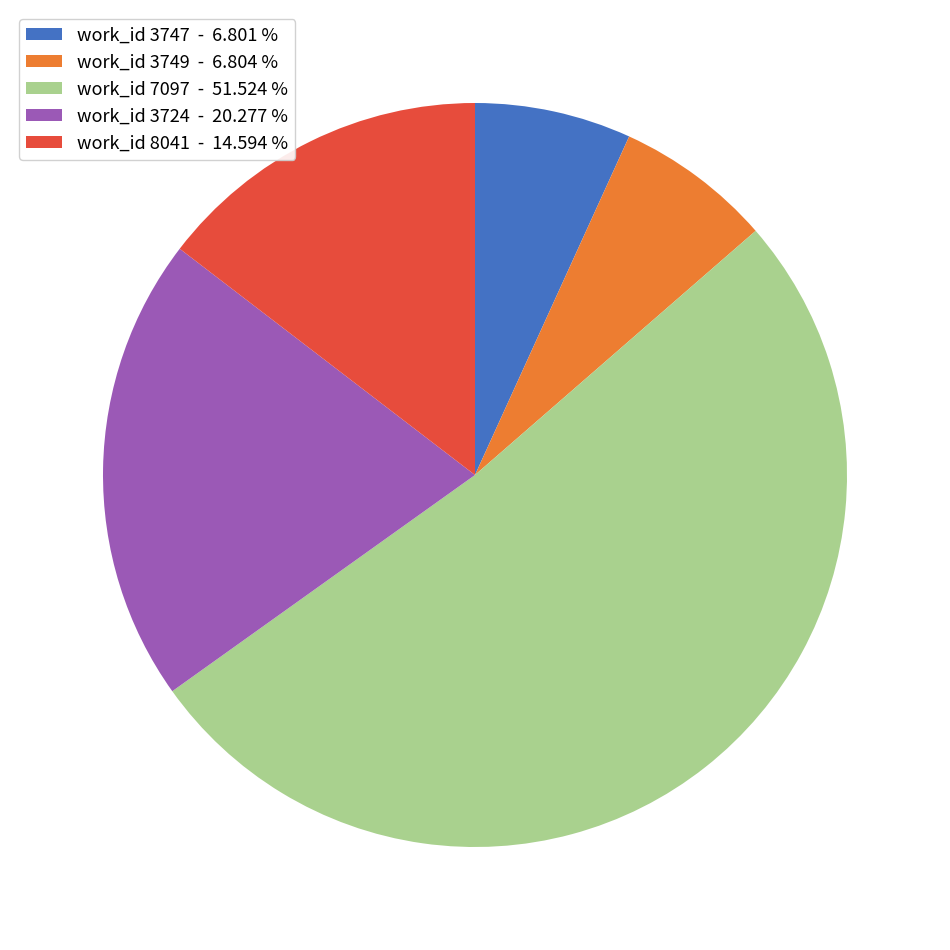

What is the largest slice in the pie chart?

work_id 7097 - 51.524 %